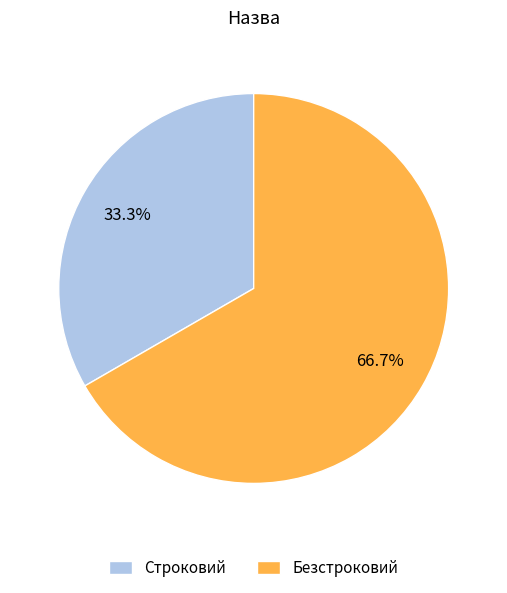

Is there a majority slice in this chart?

Yes